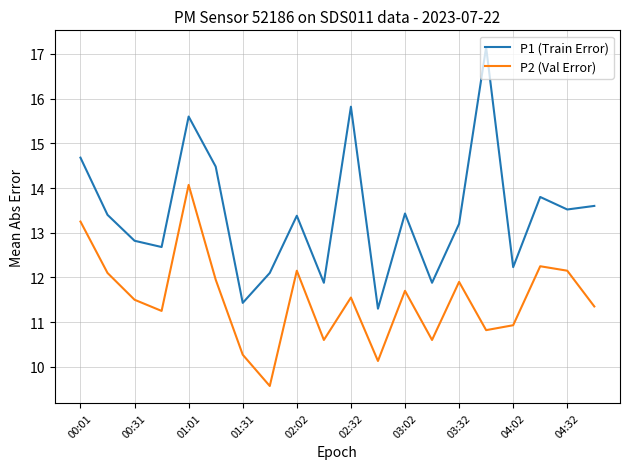

Rank the series by their average value, from lowest to highest.

P2 (Val Error), P1 (Train Error)